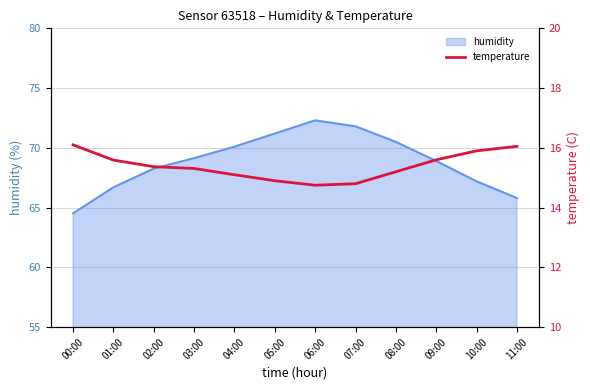

How many lines are shown in the chart?

1